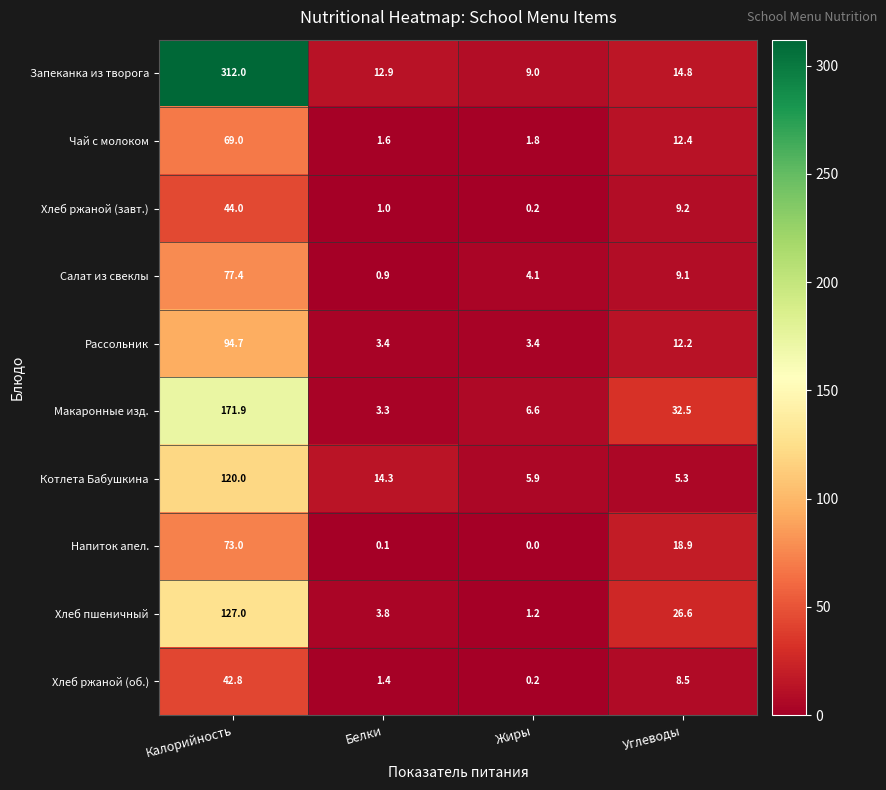

Rank the series by their maximum value, from highest to lowest.

Запеканка из творога, Макаронные изд., Хлеб пшеничный, Котлета Бабушкина, Рассольник, Салат из свеклы, Напиток апел., Чай с молоком, Хлеб ржаной (завт.), Хлеб ржаной (об.)